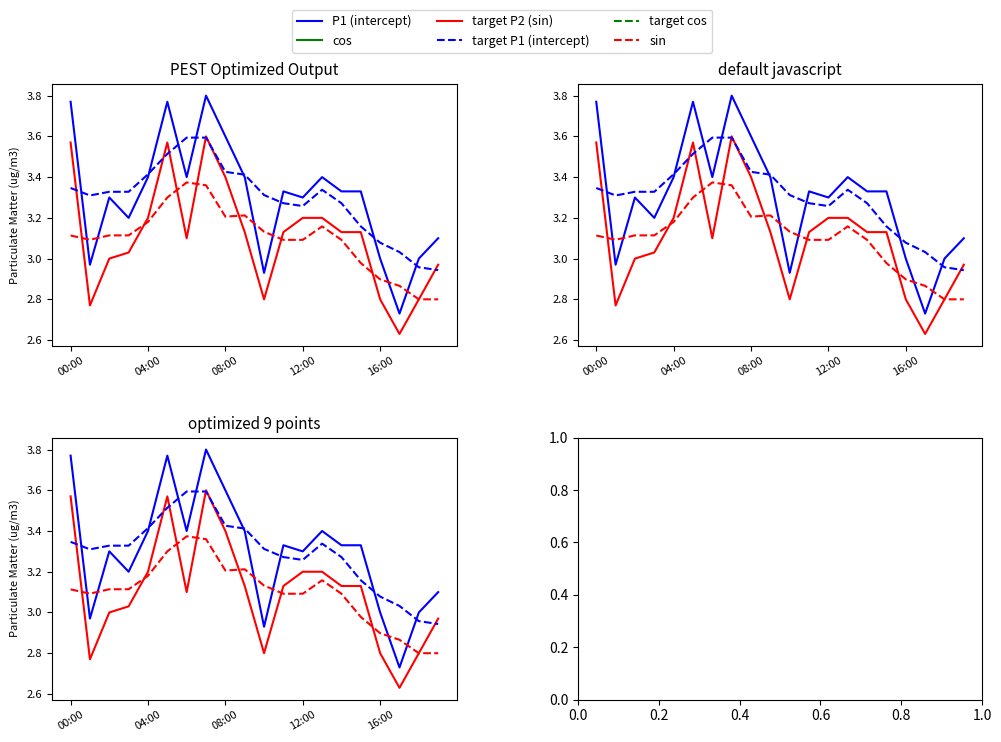

Is the value of P1 (intercept) at 12:00 greater than the value of target P1 (intercept) at 08:00?

No